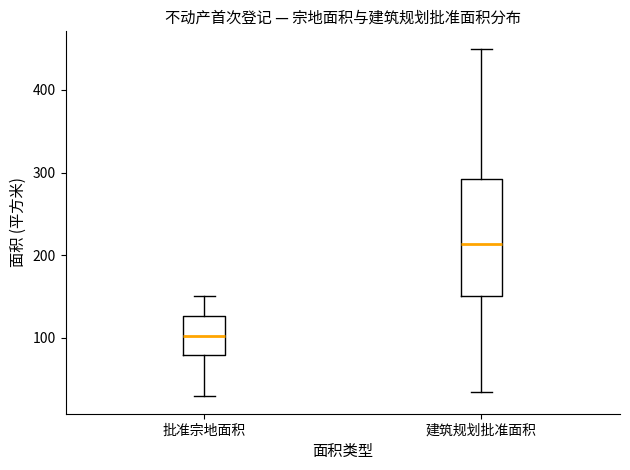

Reading left to right, transcribe this box plot: for each box, give where its median line is, the range the box spans, and where its two whiskers end, as read against the y-axis. The values are not printed on the chart, so give them approximately, as read against the axis.

批准宗地面积: median 100, box 80 to 130, whiskers 30 to 150
建筑规划批准面积: median 210, box 150 to 290, whiskers 30 to 450